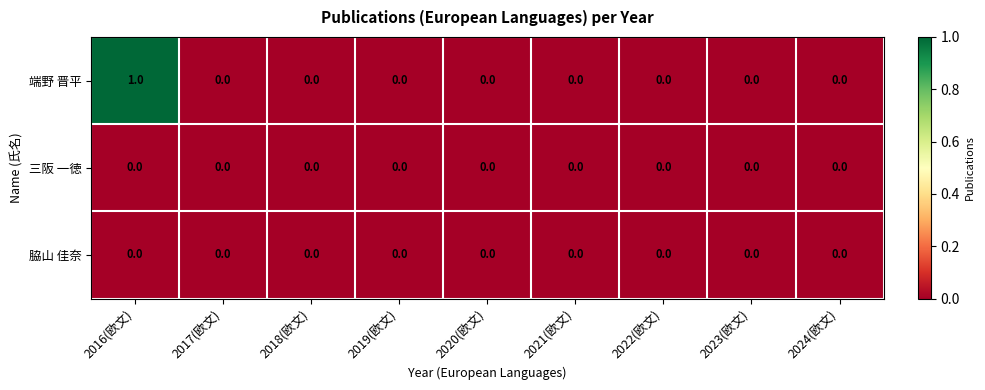

Which series has the largest total across all categories?

端野 晋平